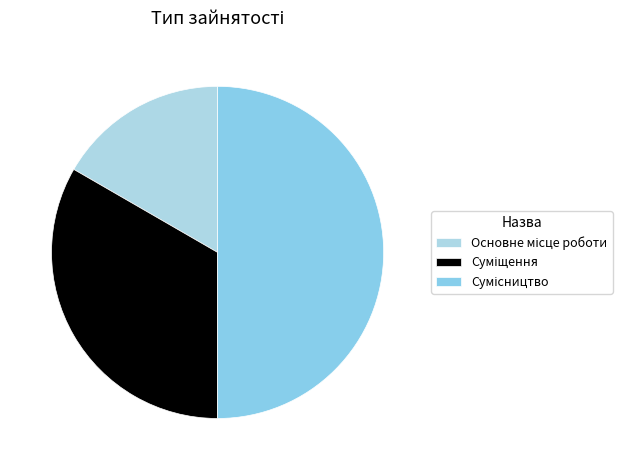

Count the number of slices in the pie.

3